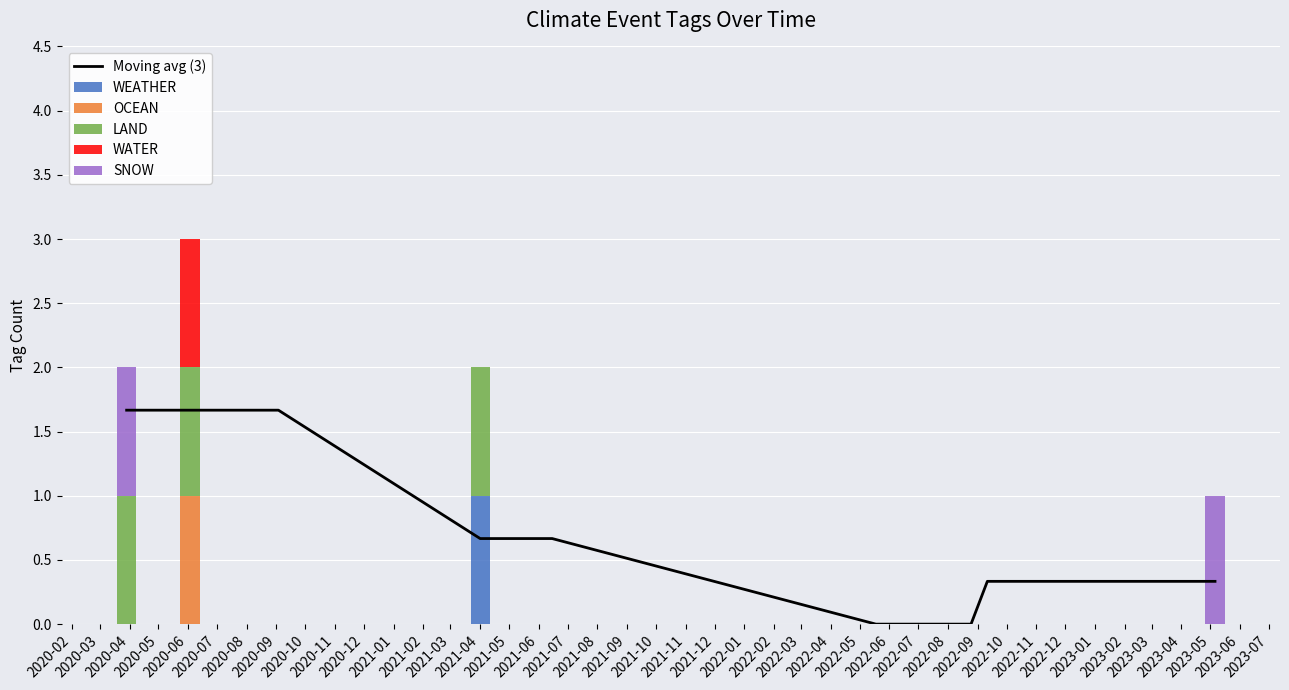

What is the average value of the SNOW series?

0.2